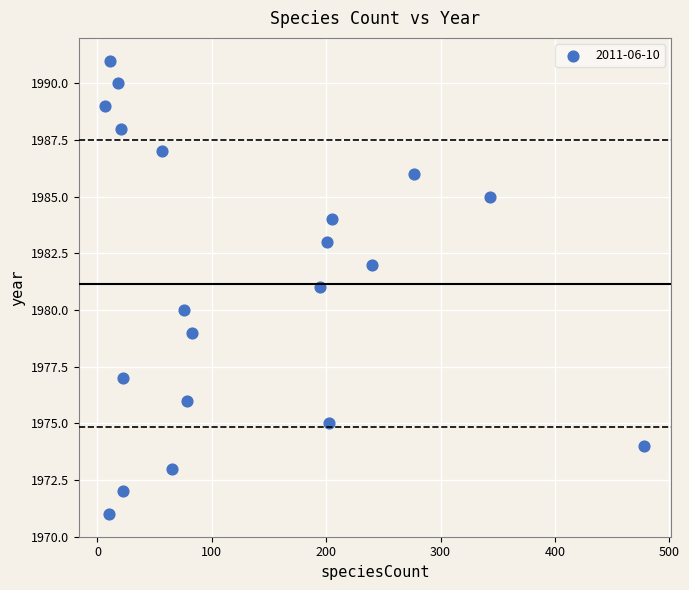

What is the range of X values (max minus min)?

471